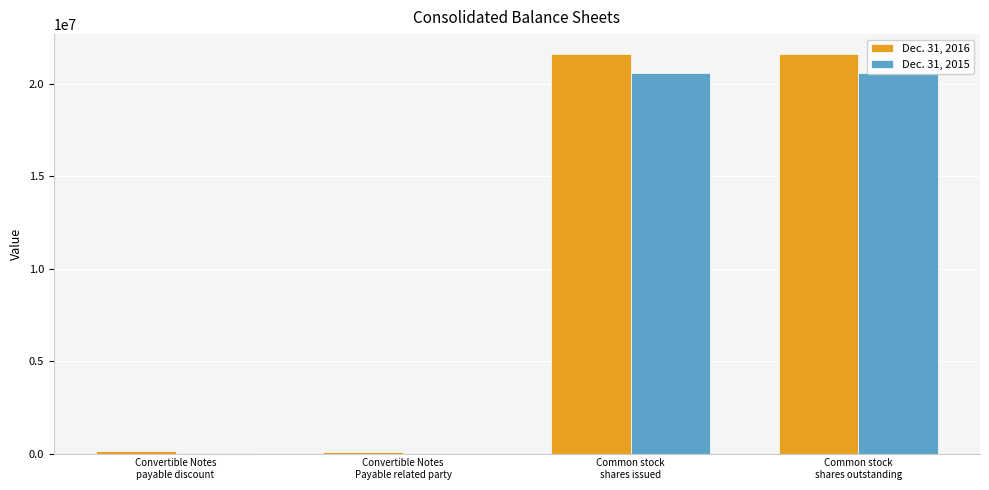

At which label does Dec. 31, 2016 reach its peak?

Common stock
shares issued